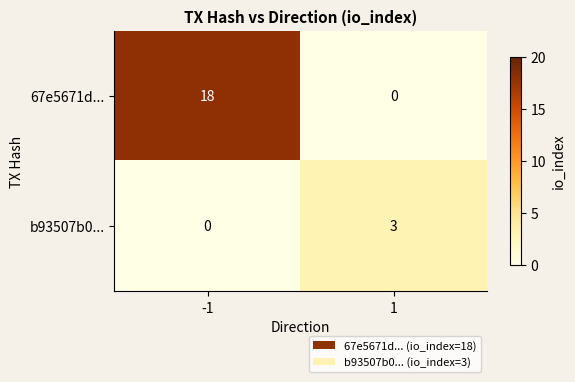

What is the greatest value displayed?

18